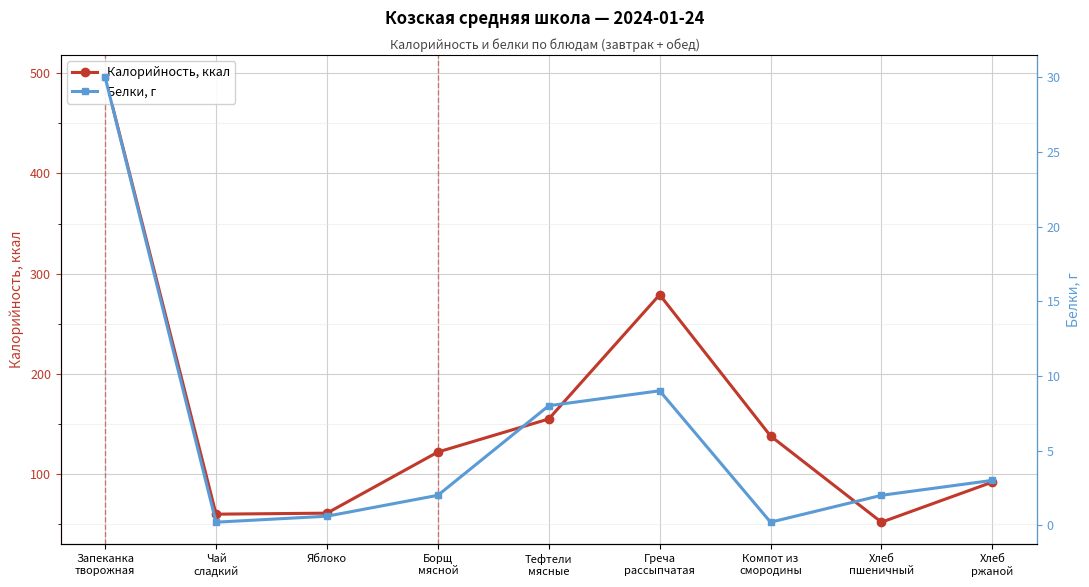

What is the label of the 7th point from the left?

Компот из
смородины